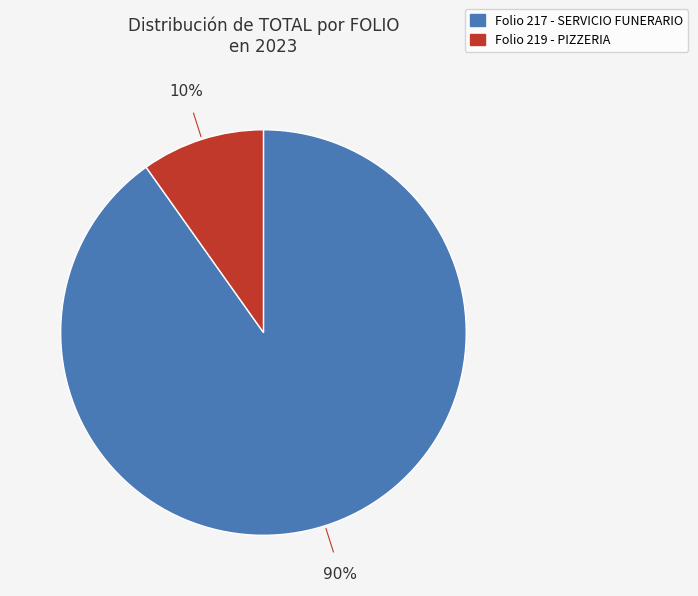

Is there a majority slice in this chart?

Yes